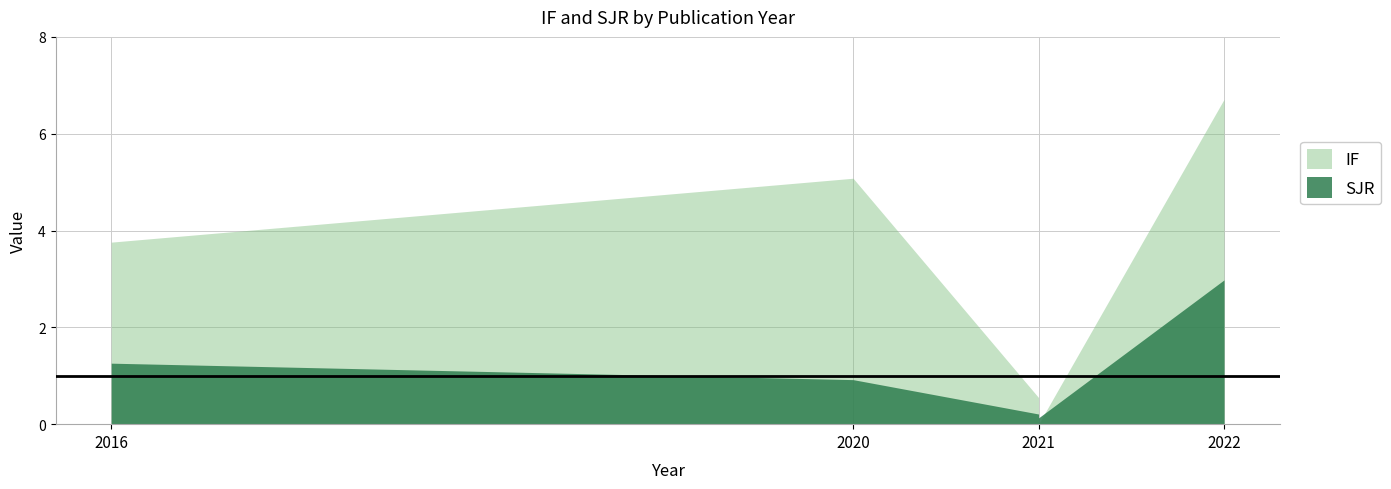

Is the value of SJR at 2021 greater than the value of IF at 2021?

No